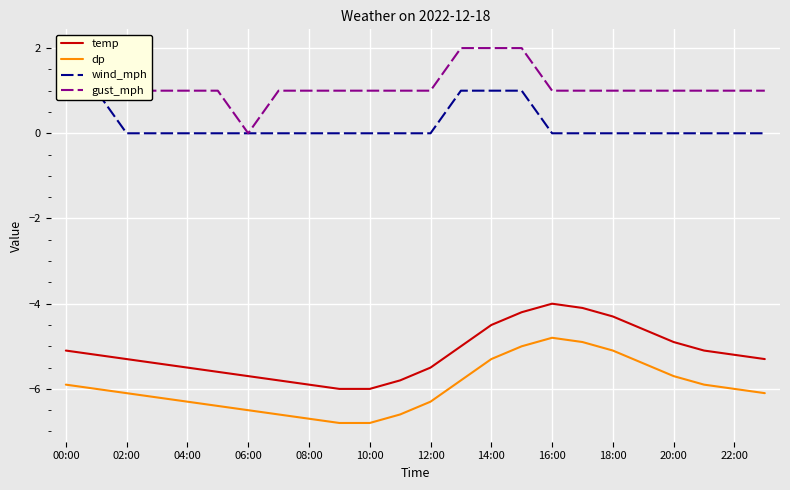

Which series has the largest range (max minus min)?

temp